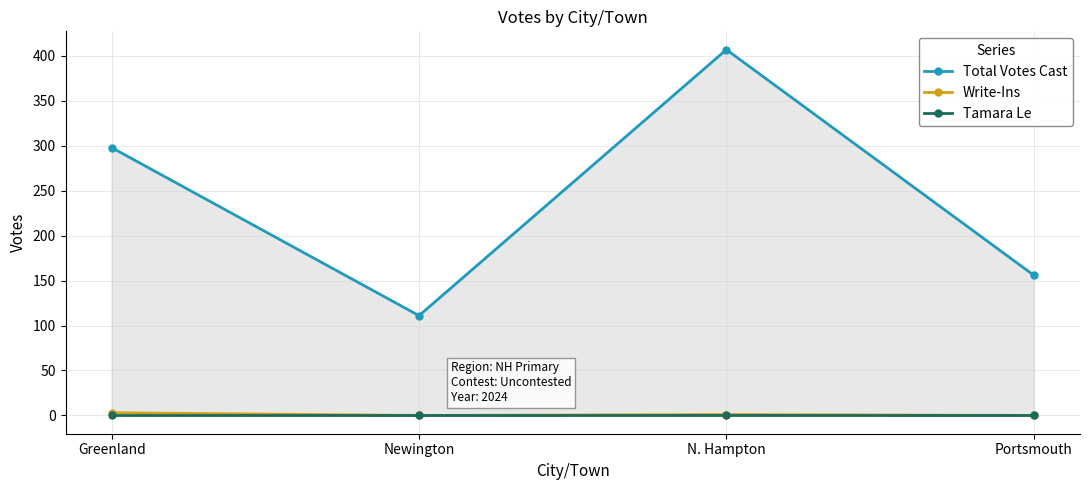

What is the average value of the Total Votes Cast series?

243